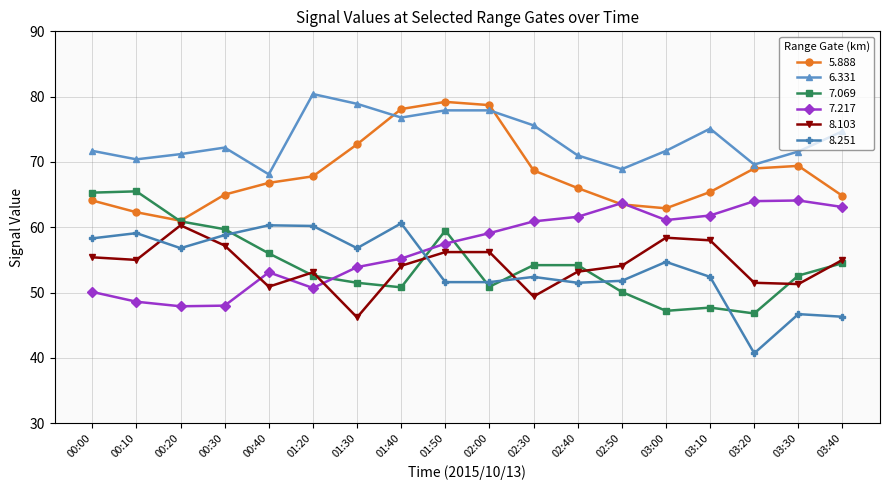

True or false: 8.103 has more than 2 interior local peaks.

True